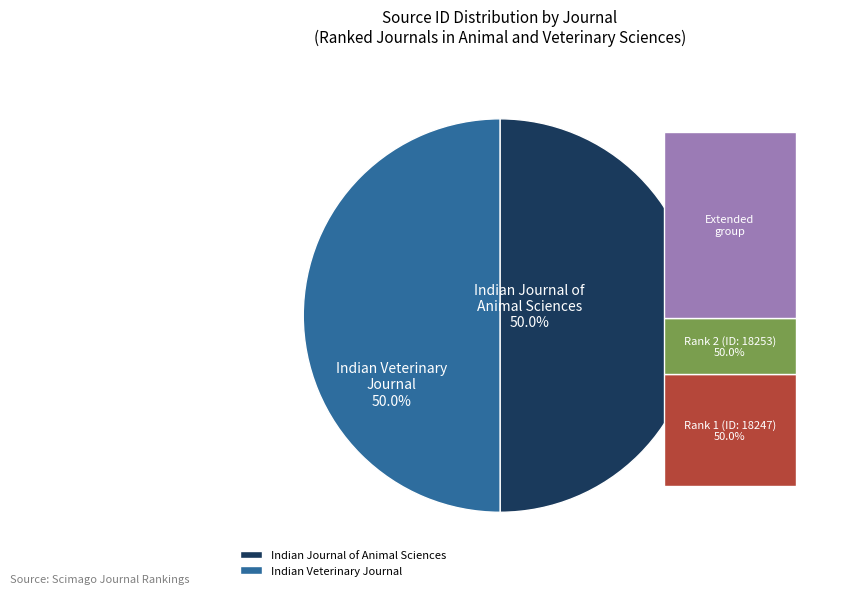

To the nearest percent, what percentage of the pie is Indian Veterinary Journal?

50%